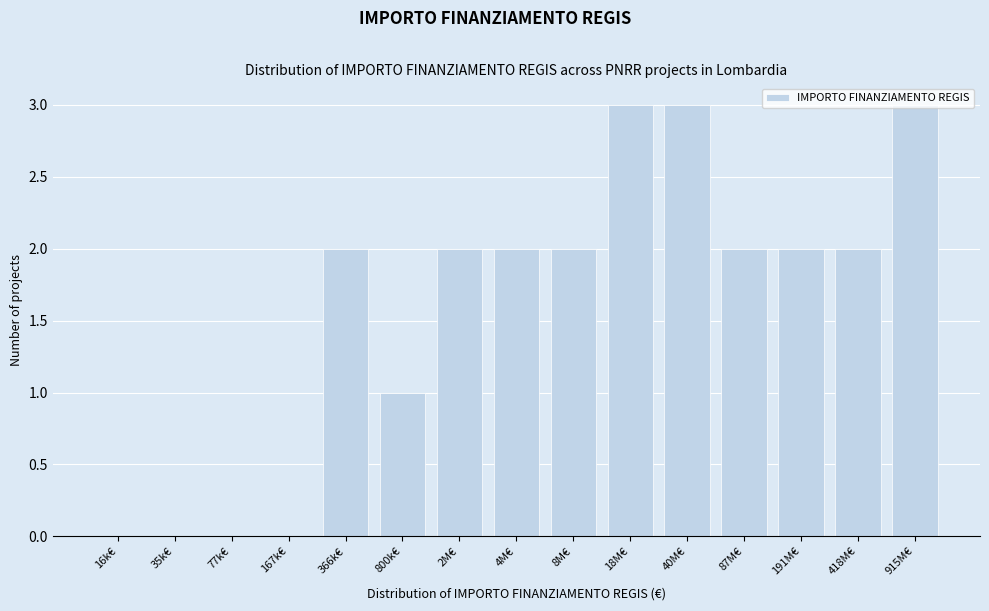

What is the sum of all values?

24